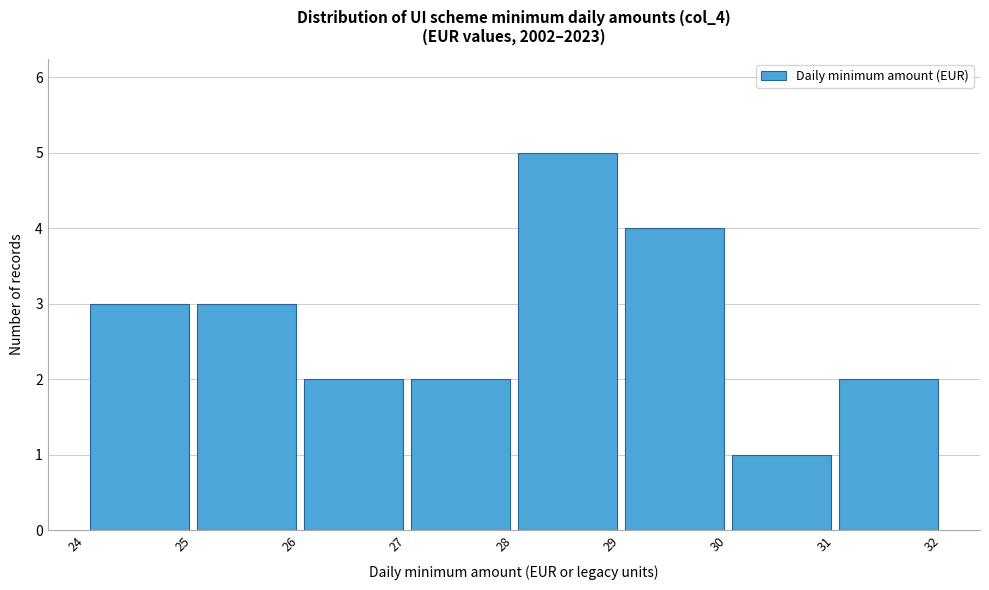

What is the height of the bar covering 27 to 28 on the x-axis? The values are not printed on the chart, so give them approximately, as read against the axis.

2